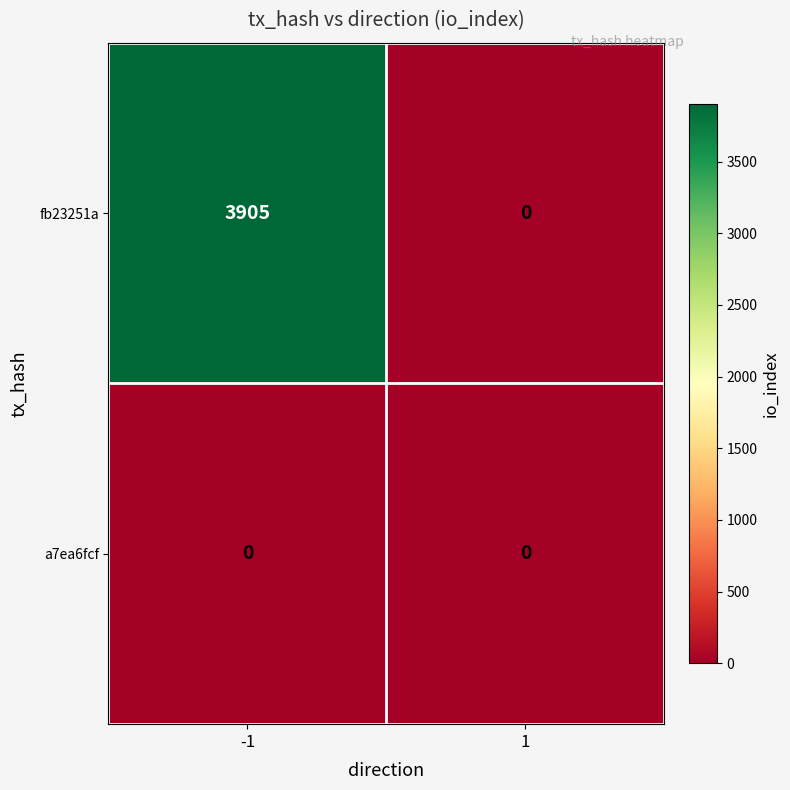

Which series changed the most between -1 and 1?

fb23251a